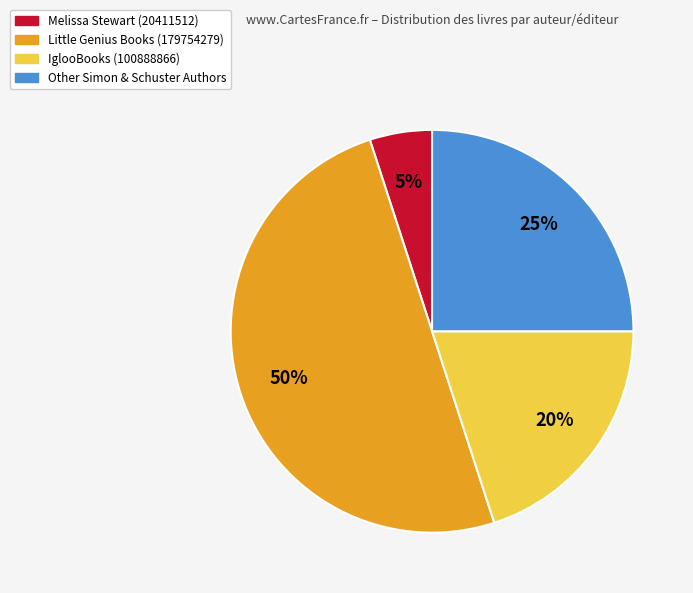

To the nearest percent, what is the difference between the largest and smallest slice percentages?

45%